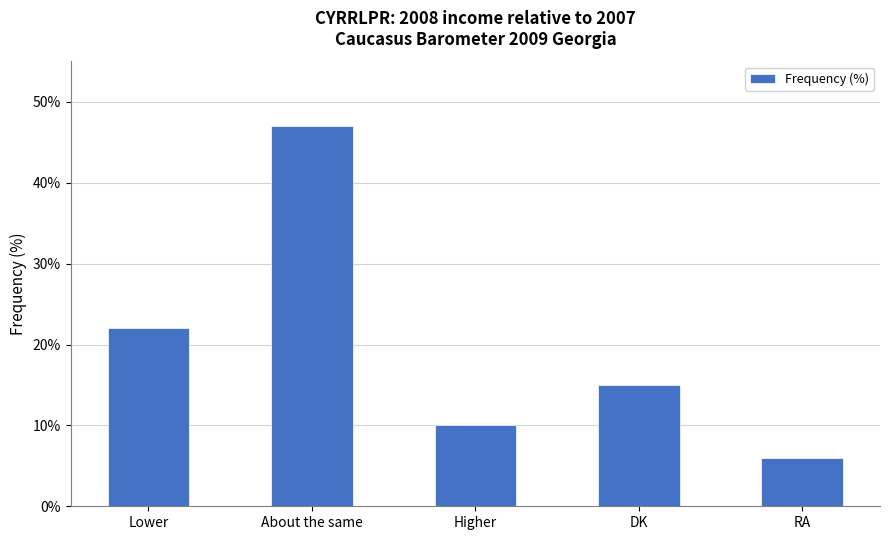

List the labels in order of value, smallest first.

RA, Higher, DK, Lower, About the same